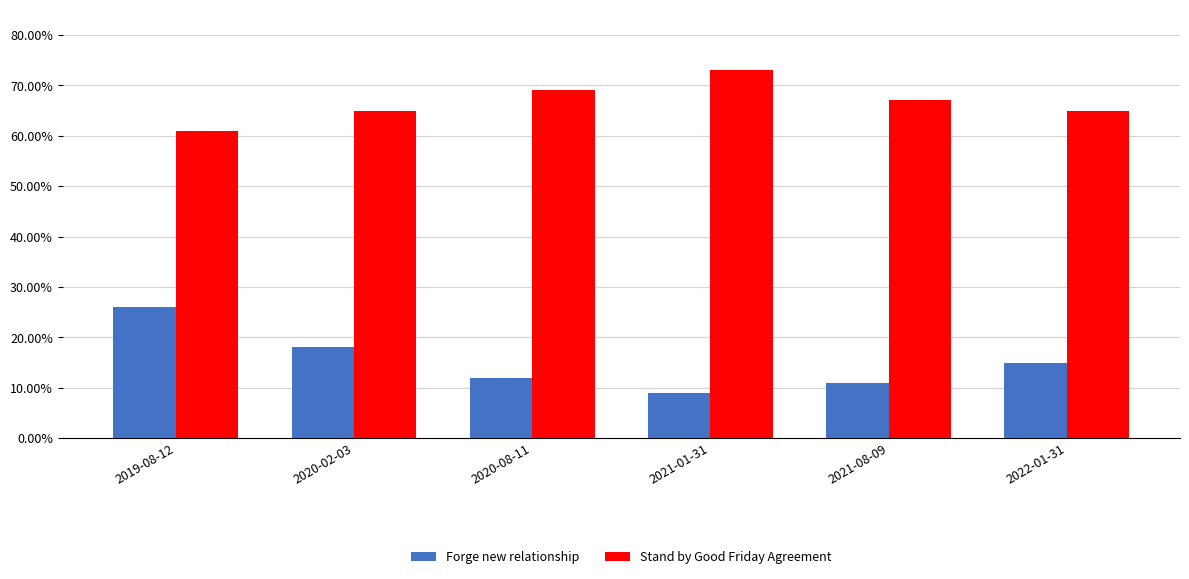

What are all the series names shown in the legend?

Forge new relationship, Stand by Good Friday Agreement